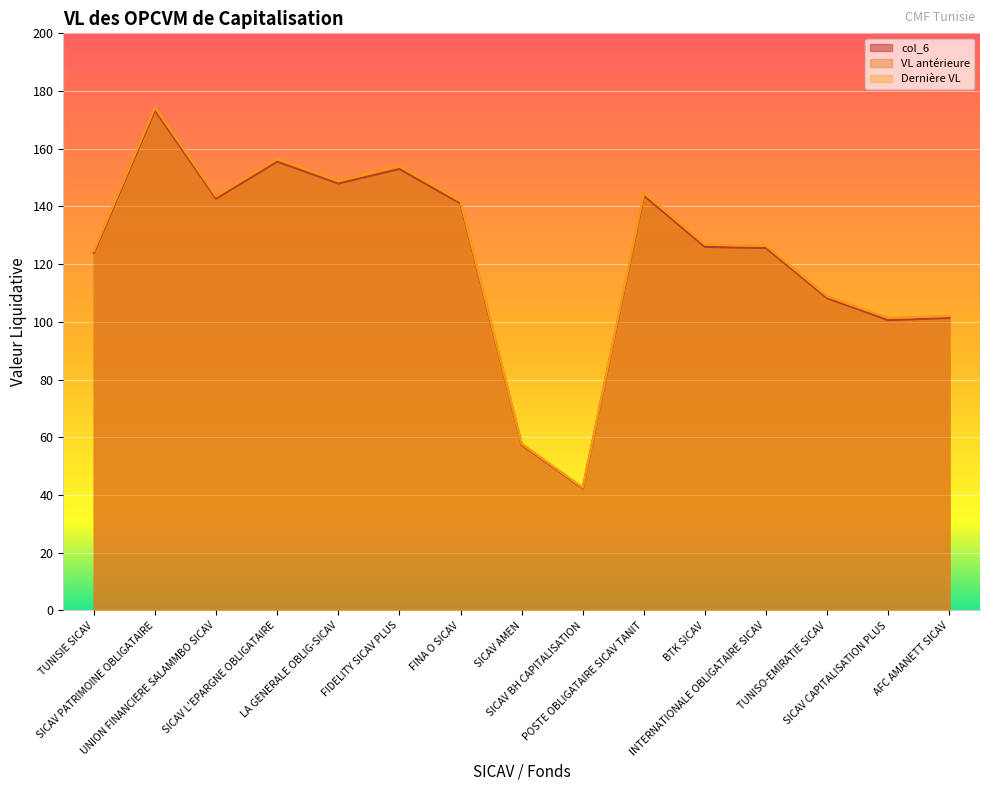

What is the sum of all VL antérieure values?

1853.0